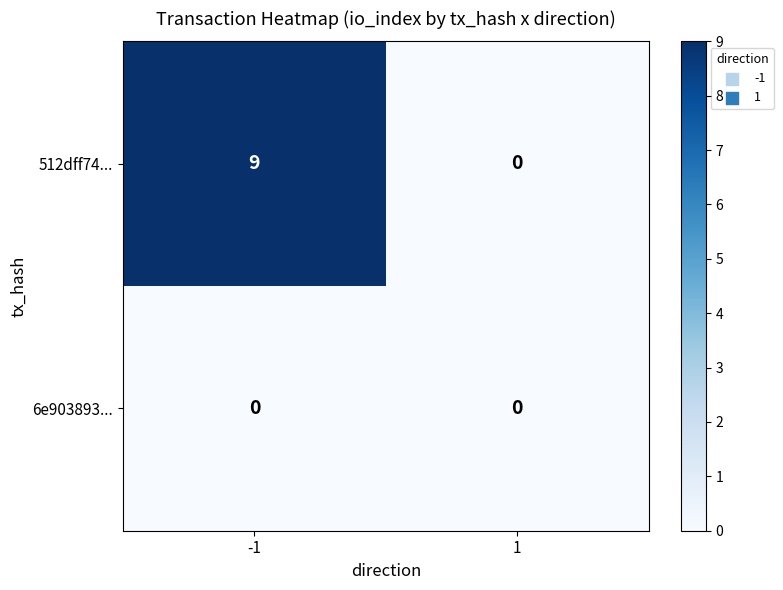

Is it true that 6e903893... equals 0 at -1?

True